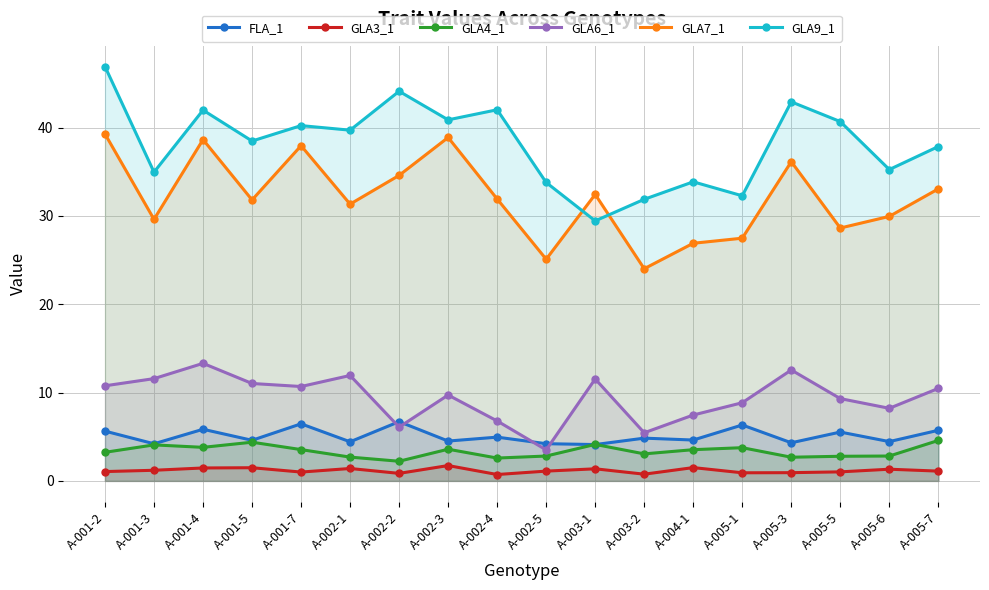

At how many categories does at least one series exceed 10?

18